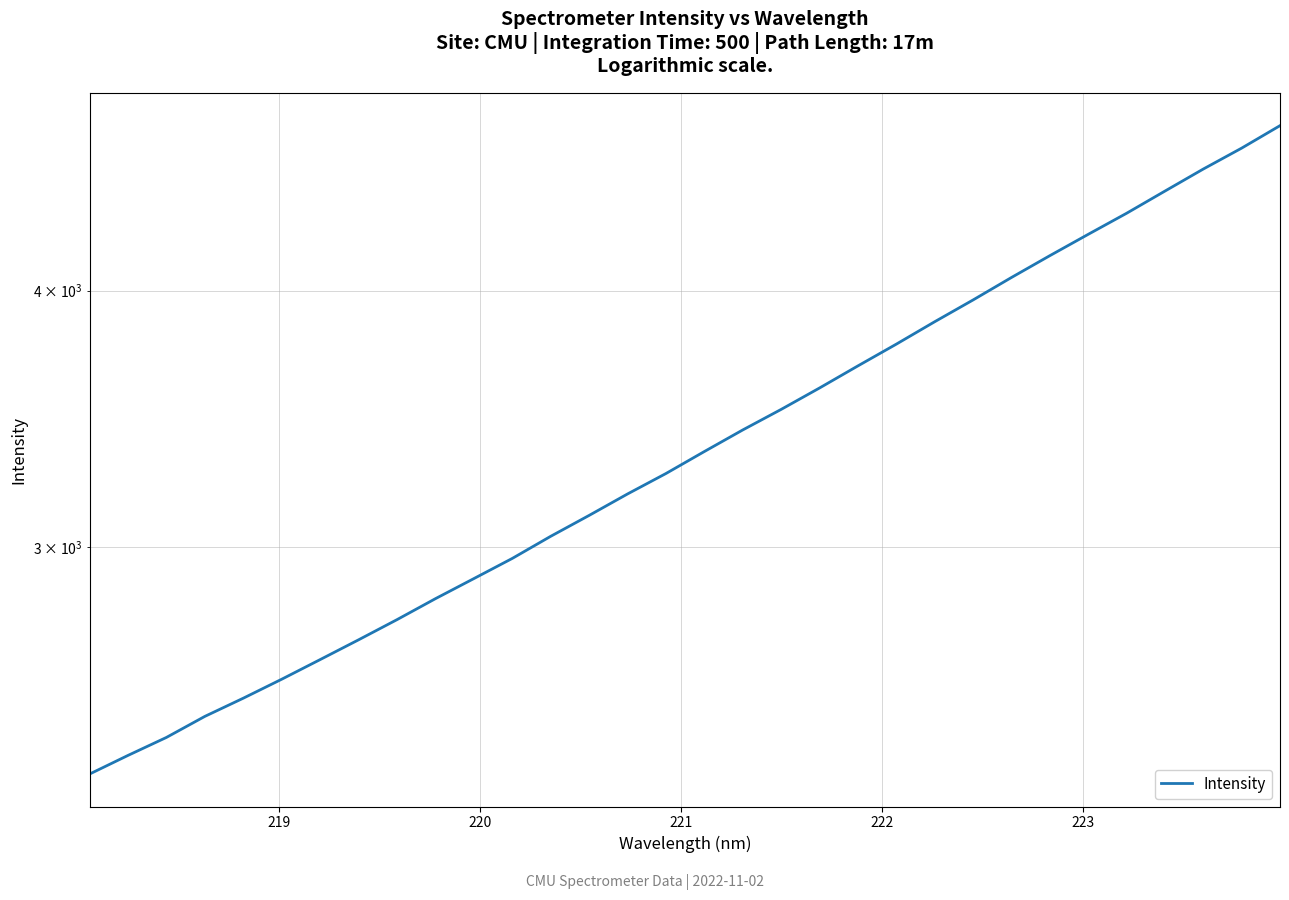

What is the average value?

3395.0